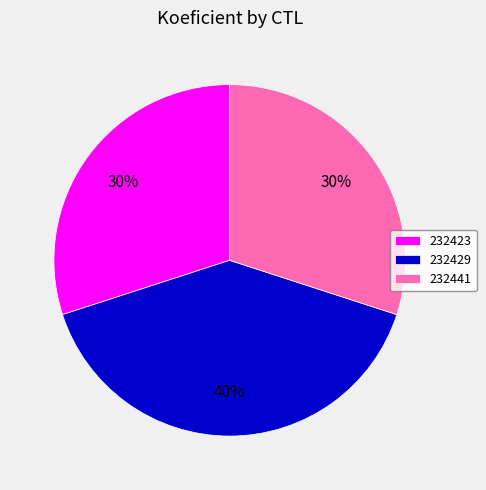

Approximately how many times larger is the value at 232423 compared to 232441?

1.0